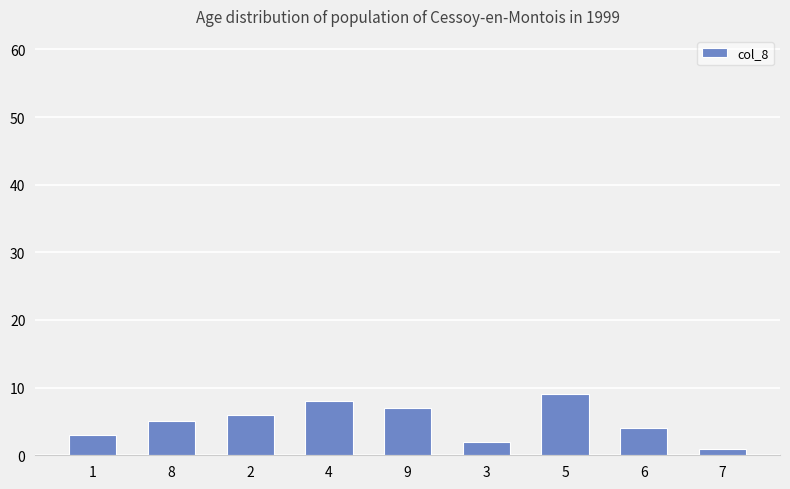

How many bars are there in total?

9